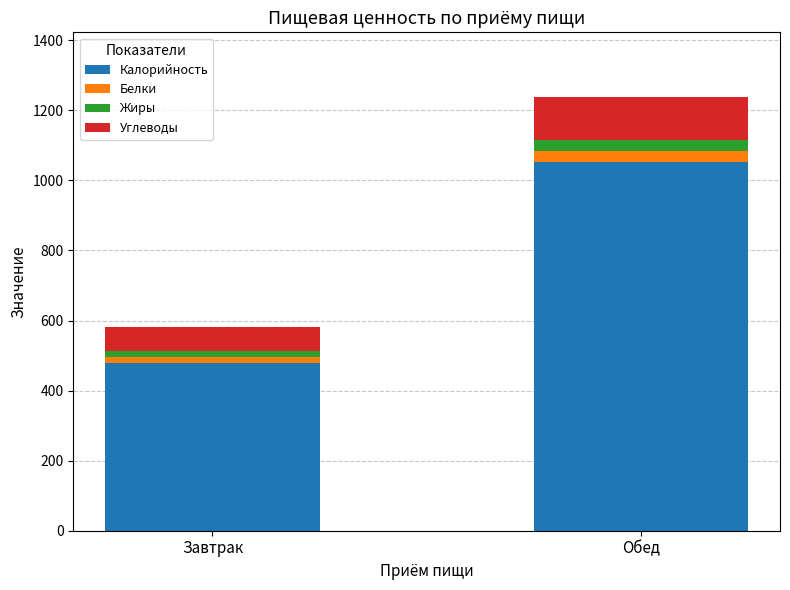

What is the total value across all series at Обед?

1237.1